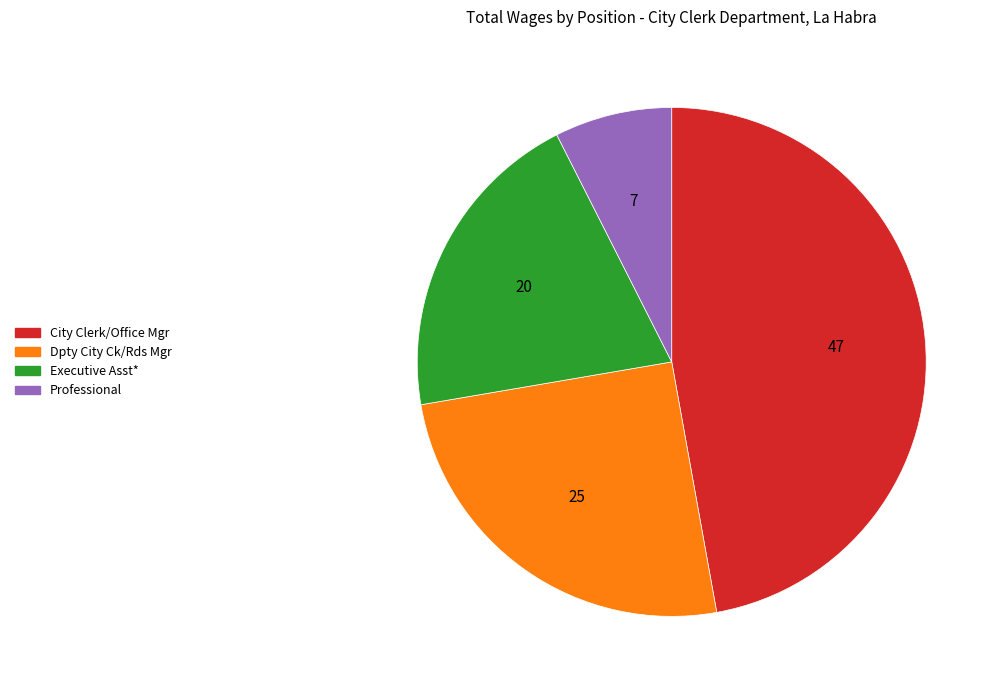

Is it true that Professional is 1% of the pie?

False